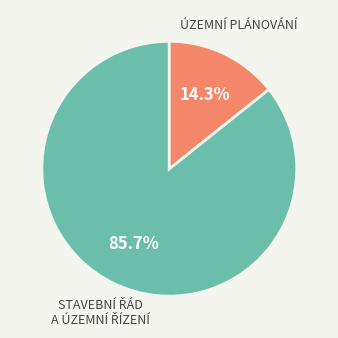

What percentage is NOT represented by ÚZEMNÍ PLÁNOVÁNÍ?

85.7%